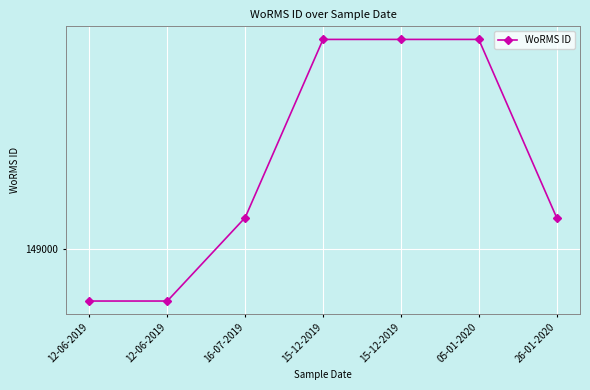

Is this an area chart (filled region under the line)?

No